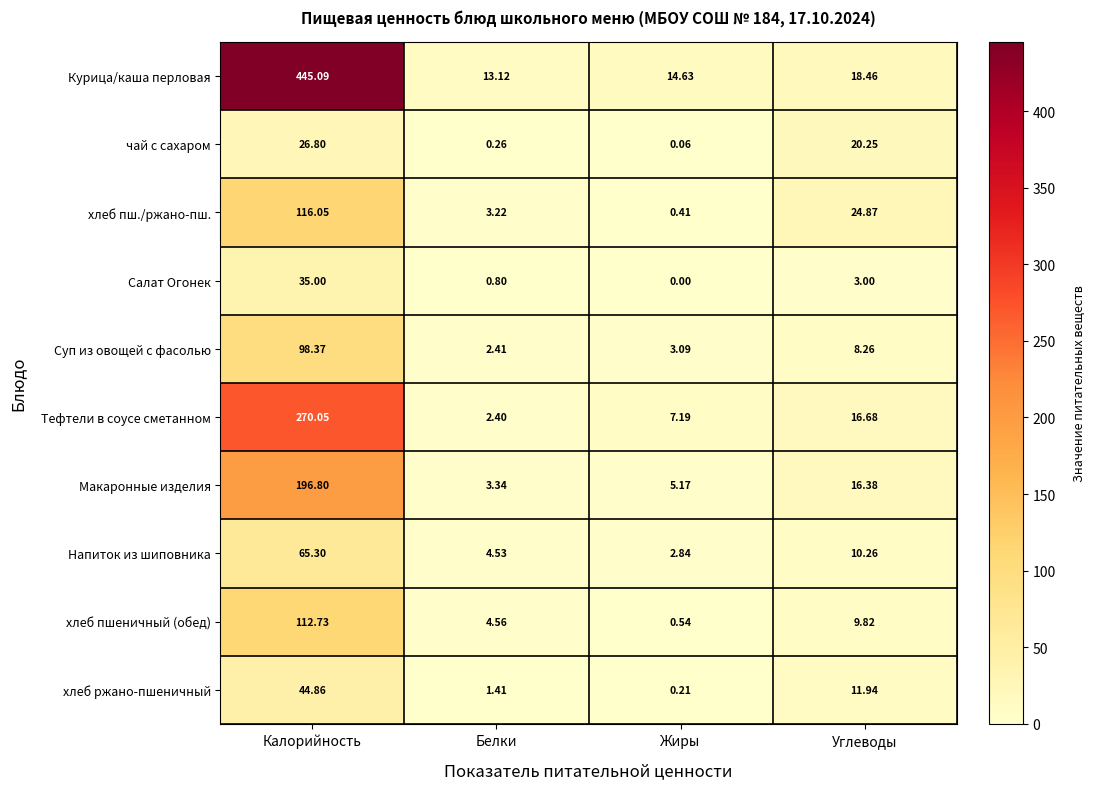

Rank the series by their maximum value, from lowest to highest.

чай с сахаром, Салат Огонек, хлеб ржано-пшеничный, Напиток из шиповника, Суп из овощей с фасолью, хлеб пшеничный (обед), хлеб пш./ржано-пш., Макаронные изделия, Тефтели в соусе сметанном, Курица/каша перловая